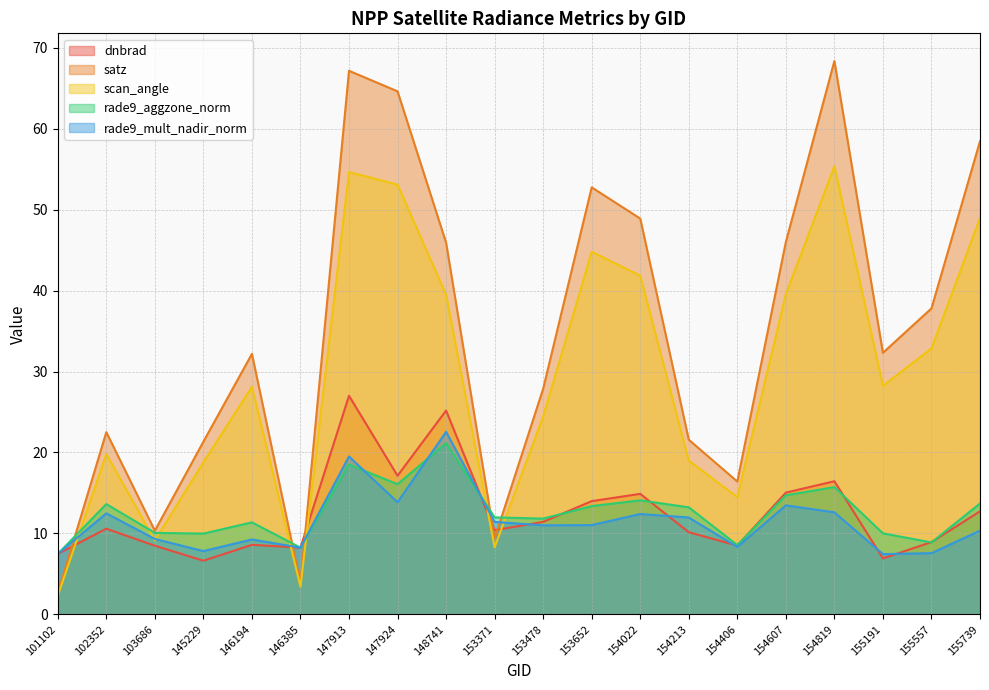

Between 153652 and 155739, which series saw the biggest shift?

satz